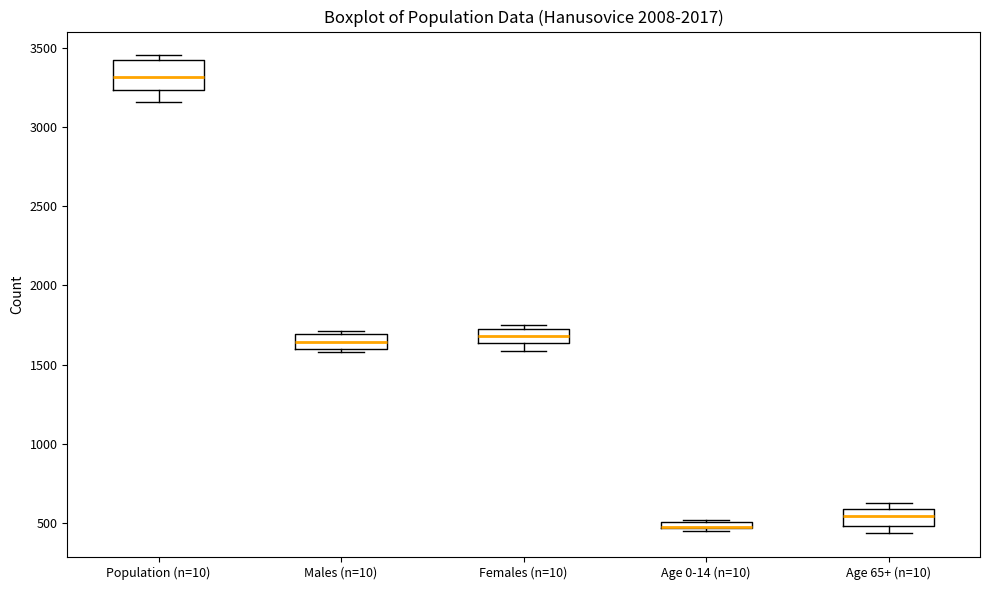

Comparing the boxes themselves (not the whiskers), which one is the tallest?

Population (n=10)